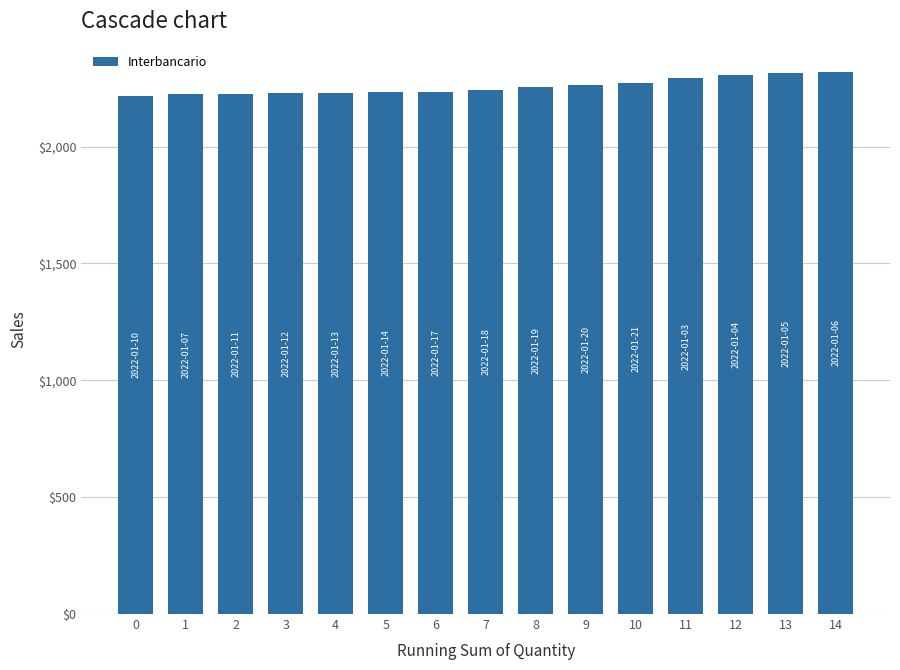

Count the number of data series in this chart.

1